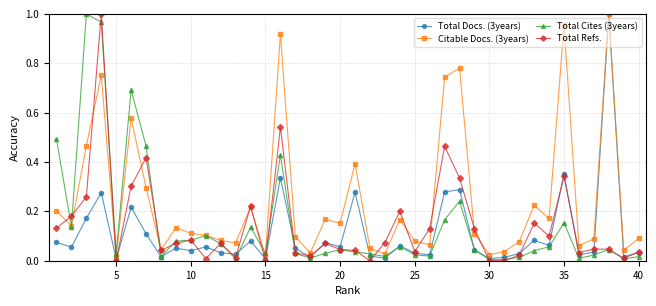

Reading right to left, what are all the values shown in this chart?

Total Docs. (3years): 0.0	0.0	1.0	0.0	0.0	0.4	0.1	0.1	0.0	0.0	0.0	0.0	0.3	0.3	0.0	0.0	0.1	0.0	0.0	0.3	0.1	0.1	0.0	0.1	0.3	0.0	0.1	0.0	0.0	0.1	0.0	0.1	0.0	0.1	0.2	0.0	0.3	0.2	0.1	0.1
Citable Docs. (3years): 0.1	0.0	1.0	0.1	0.1	1.0	0.2	0.2	0.1	0.0	0.0	0.1	0.8	0.7	0.1	0.1	0.2	0.0	0.1	0.4	0.2	0.2	0.0	0.1	0.9	0.0	0.2	0.1	0.1	0.1	0.1	0.1	0.0	0.3	0.6	0.0	0.8	0.5	0.1	0.2
Total Cites (3years): 0.0	0.0	0.0	0.0	0.0	0.2	0.1	0.0	0.0	0.0	0.0	0.0	0.2	0.2	0.0	0.0	0.1	0.0	0.0	0.0	0.0	0.0	0.0	0.0	0.4	0.0	0.1	0.0	0.1	0.1	0.1	0.1	0.0	0.5	0.7	0.0	1.0	1.0	0.1	0.5
Total Refs.: 0.0	0.0	0.0	0.0	0.0	0.3	0.1	0.2	0.0	0.0	0.0	0.1	0.3	0.5	0.1	0.0	0.2	0.1	0.0	0.0	0.0	0.1	0.0	0.0	0.5	0.0	0.2	0.0	0.1	0.0	0.1	0.1	0.0	0.4	0.3	0.0	1.0	0.3	0.2	0.1